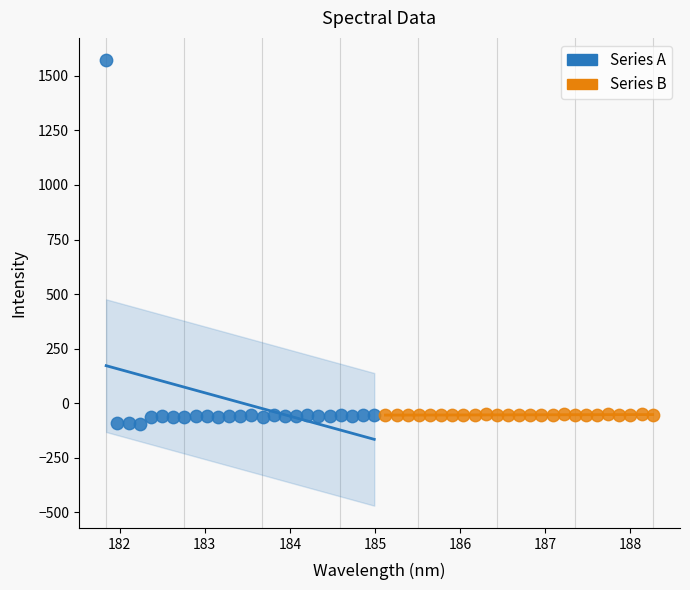

Which series has the widest spread of Y values?

Series A